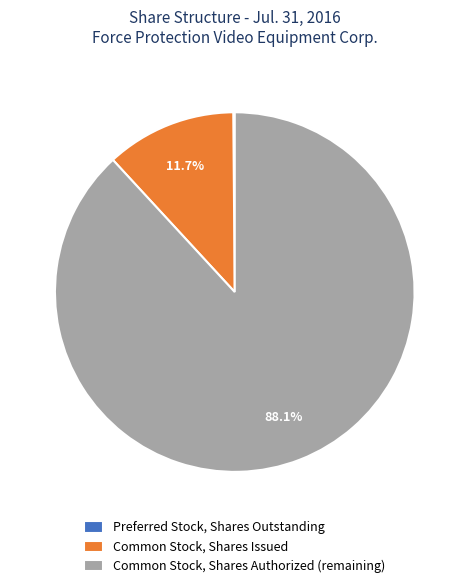

Is there a majority slice in this chart?

Yes